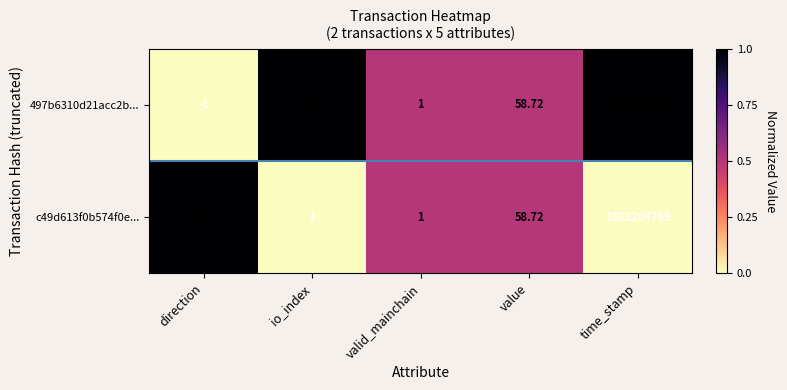

How many categories are shown in the chart?

5